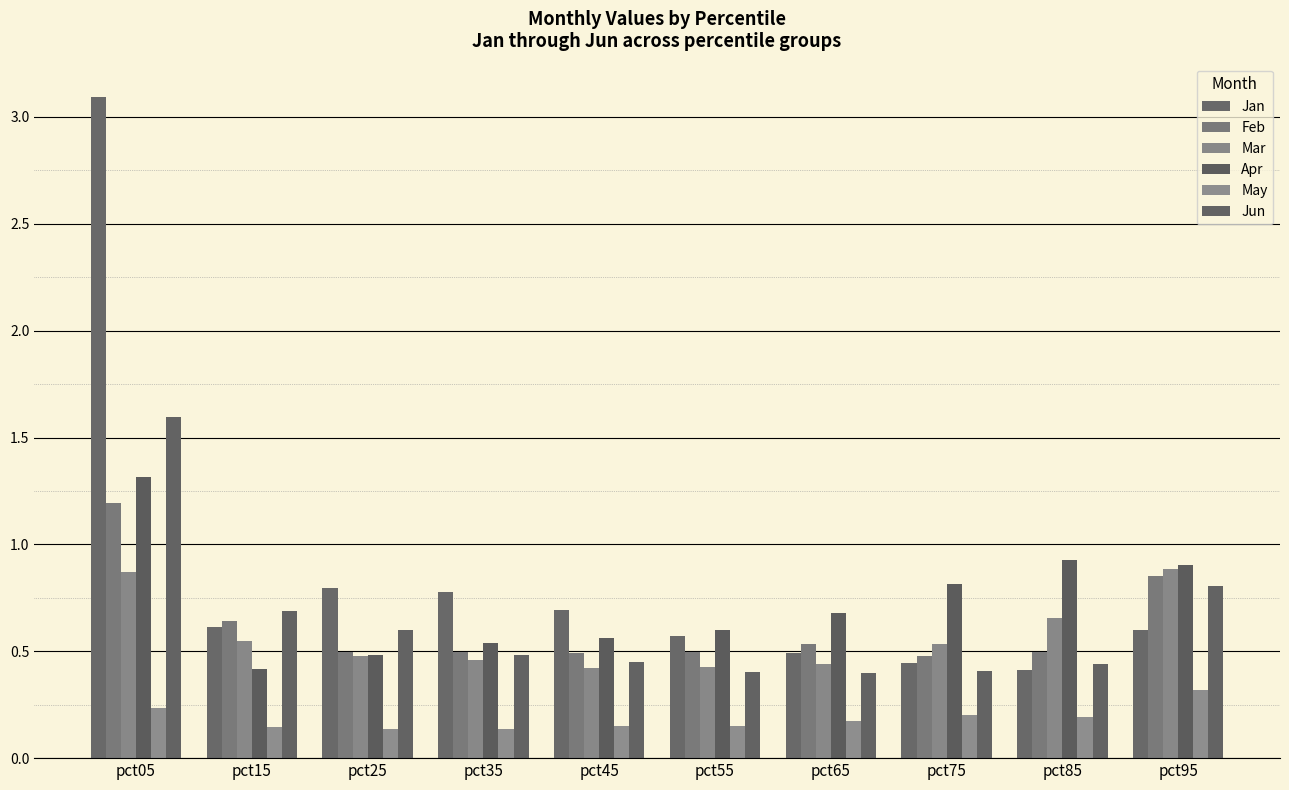

Reading left to right, list all the values displayed in this chart.

Jan: pct05=3.1	pct15=0.6	pct25=0.8	pct35=0.8	pct45=0.7	pct55=0.6	pct65=0.5	pct75=0.4	pct85=0.4	pct95=0.6
Feb: pct05=1.2	pct15=0.6	pct25=0.5	pct35=0.5	pct45=0.5	pct55=0.5	pct65=0.5	pct75=0.5	pct85=0.5	pct95=0.9
Mar: pct05=0.9	pct15=0.5	pct25=0.5	pct35=0.5	pct45=0.4	pct55=0.4	pct65=0.4	pct75=0.5	pct85=0.7	pct95=0.9
Apr: pct05=1.3	pct15=0.4	pct25=0.5	pct35=0.5	pct45=0.6	pct55=0.6	pct65=0.7	pct75=0.8	pct85=0.9	pct95=0.9
May: pct05=0.2	pct15=0.1	pct25=0.1	pct35=0.1	pct45=0.1	pct55=0.2	pct65=0.2	pct75=0.2	pct85=0.2	pct95=0.3
Jun: pct05=1.6	pct15=0.7	pct25=0.6	pct35=0.5	pct45=0.4	pct55=0.4	pct65=0.4	pct75=0.4	pct85=0.4	pct95=0.8